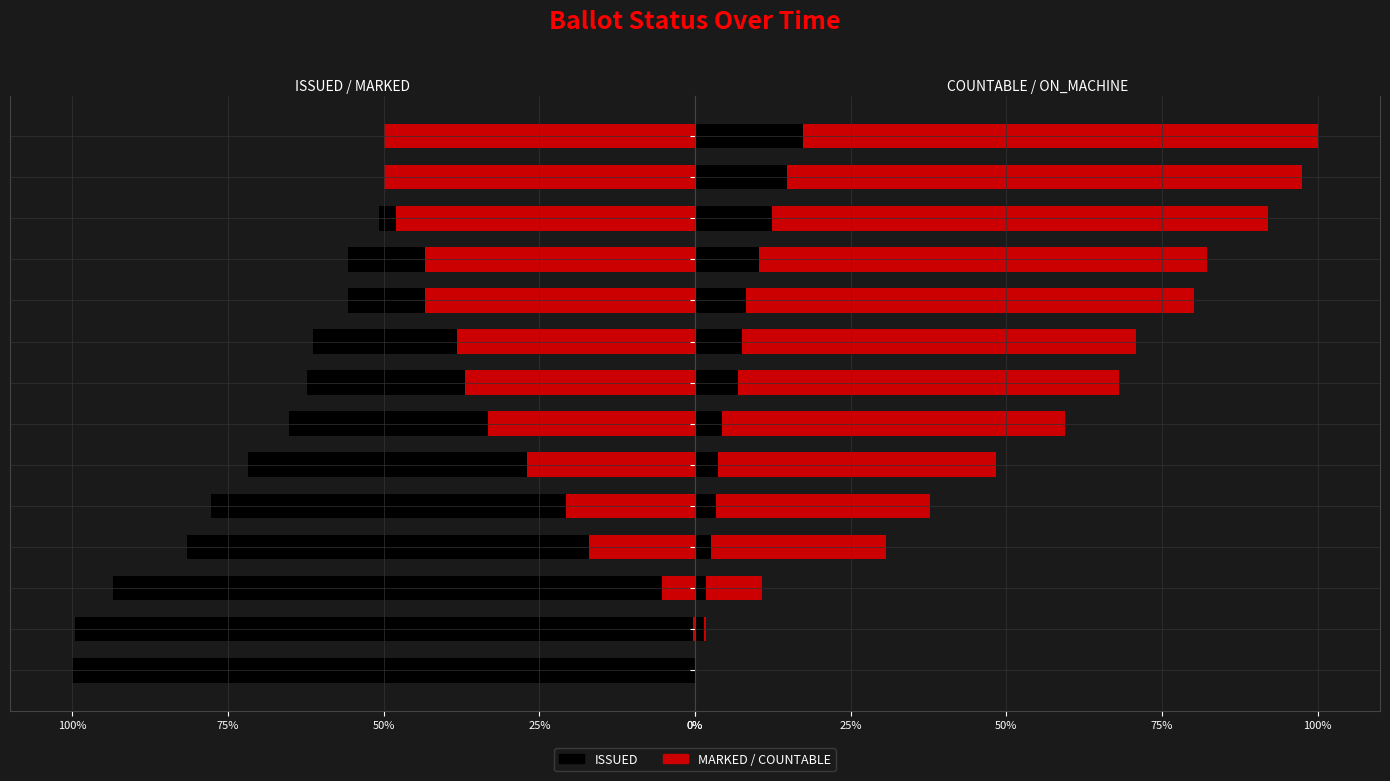

List the series in order of their peak value, lowest first.

ON_MACHINE, MARKED, COUNTABLE, ISSUED